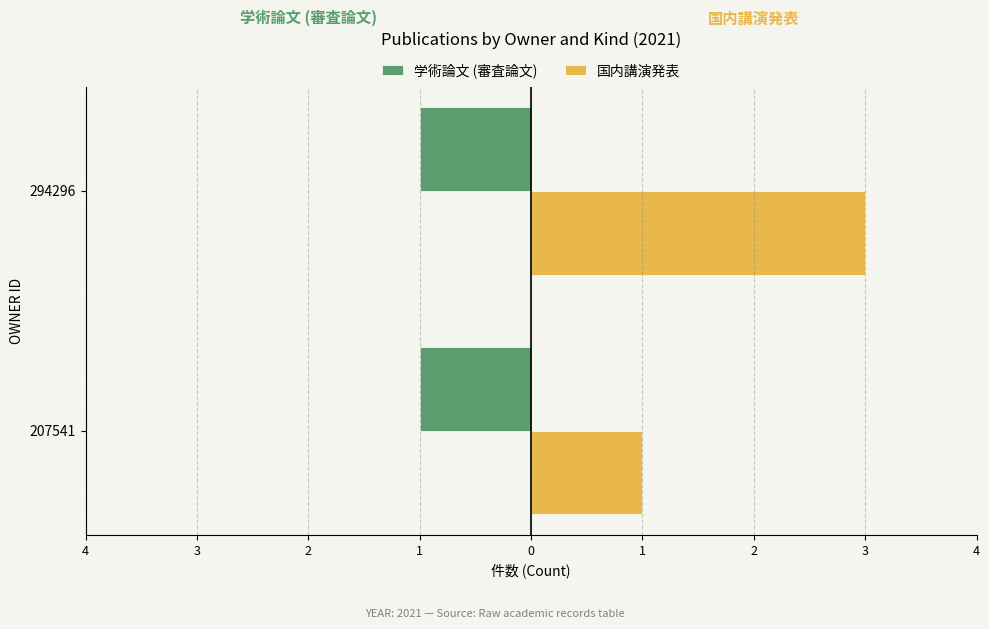

At how many categories does at least one series exceed 2?

1